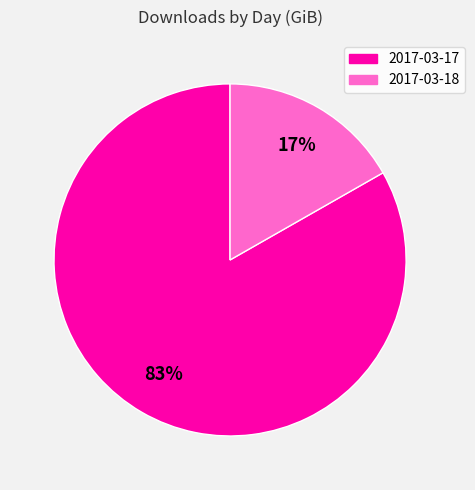

What is the majority slice?

2017-03-17